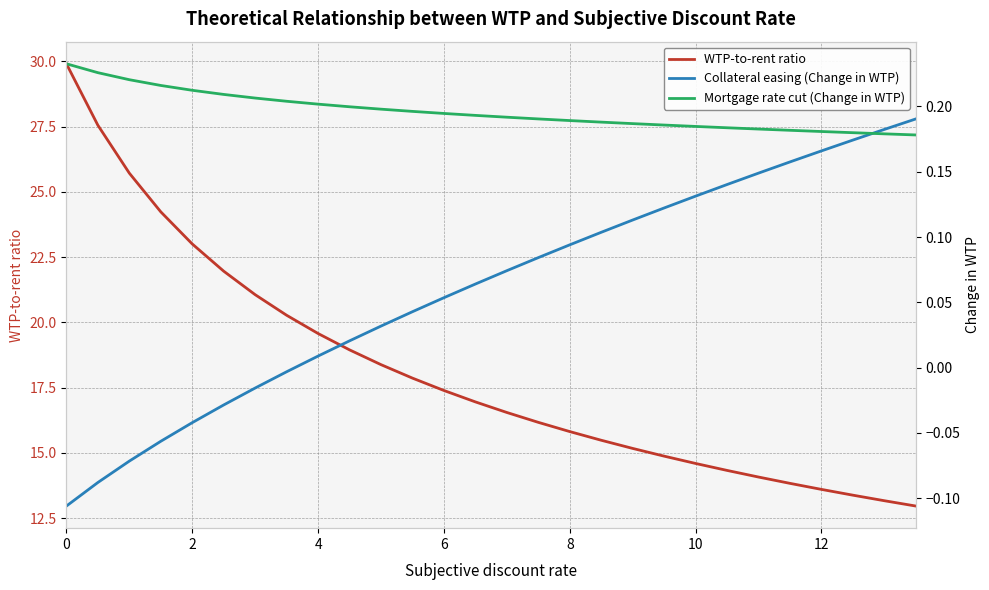

True or false: WTP-to-rent ratio has a value of 14.3 at 21.

True